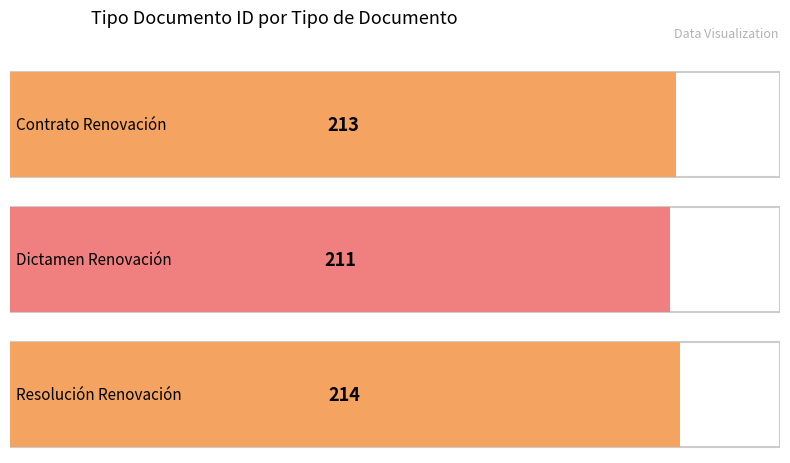

Reading left to right, extract all data points from this chart.

Contrato Renovación=213	Dictamen Renovación=211	Resolución Renovación=214